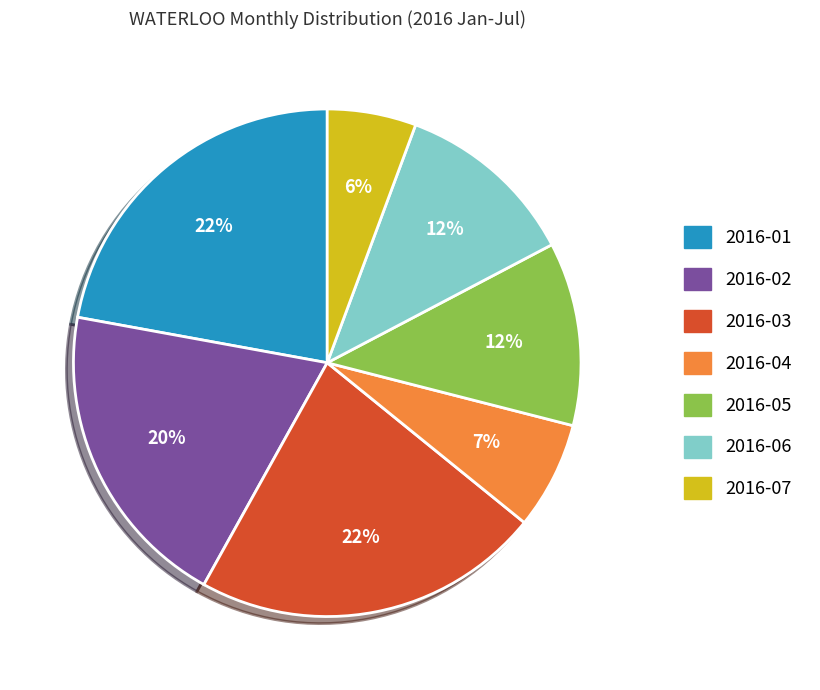

To the nearest percent, what is the average slice percentage?

14%